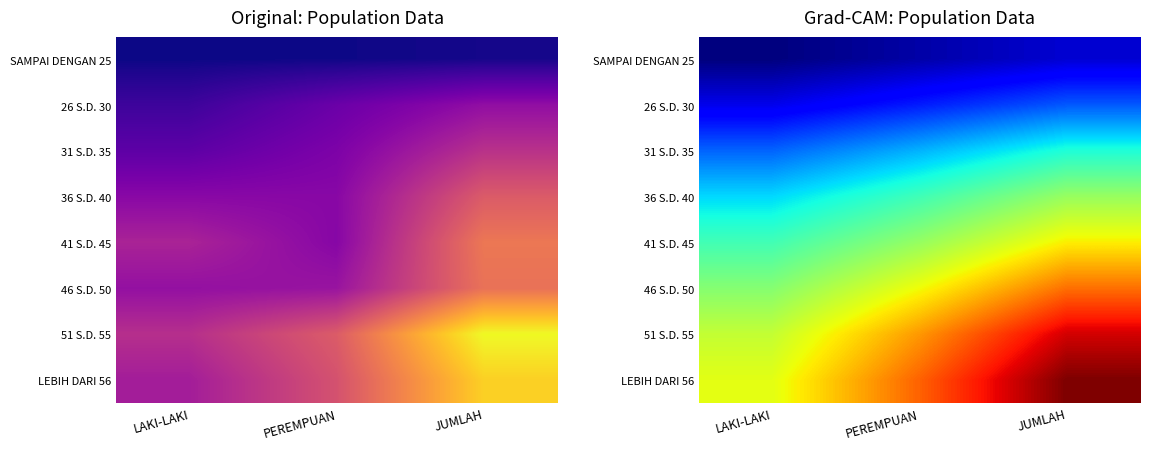

Which has a higher value, JUMLAH or PEREMPUAN?

JUMLAH